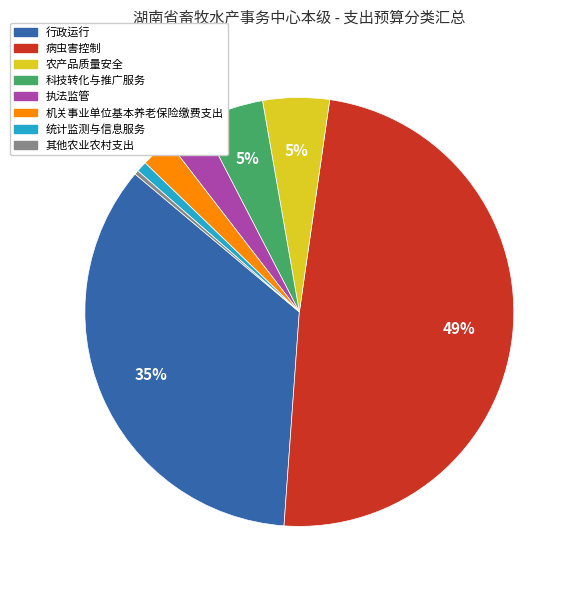

The 执法监管 slice represents 3% of the pie. True or false?

True